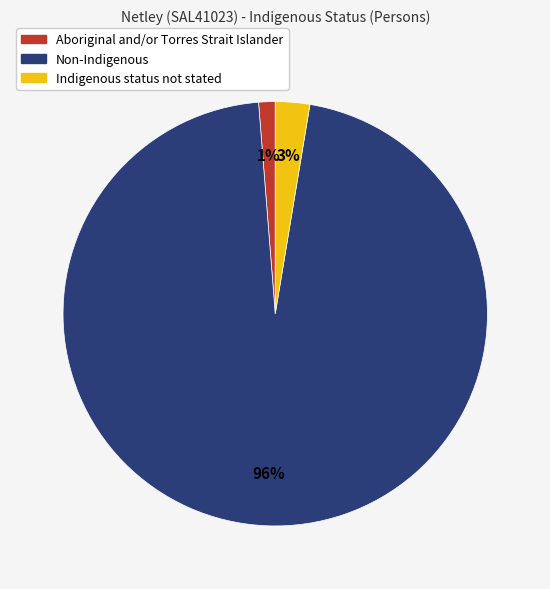

To the nearest percent, what is the difference between the largest and smallest slice percentages?

95%